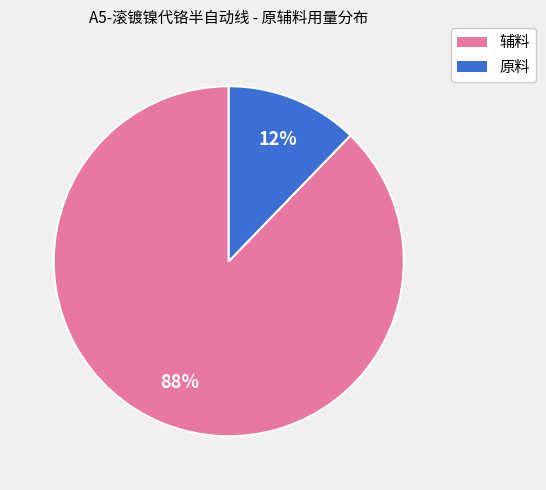

Is there a majority slice in this chart?

Yes